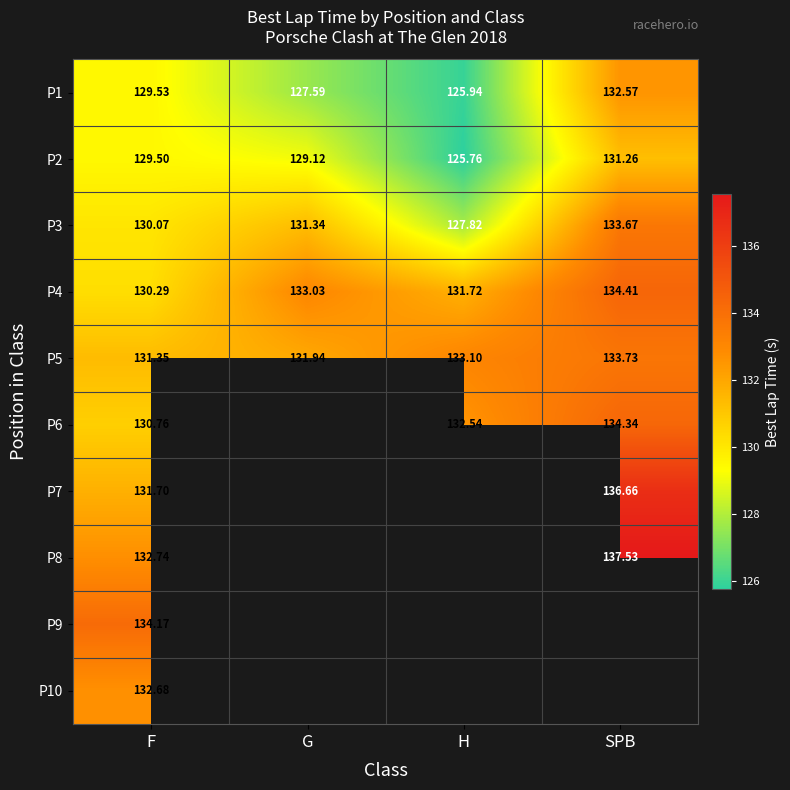

At how many categories does at least one series exceed 134?

2